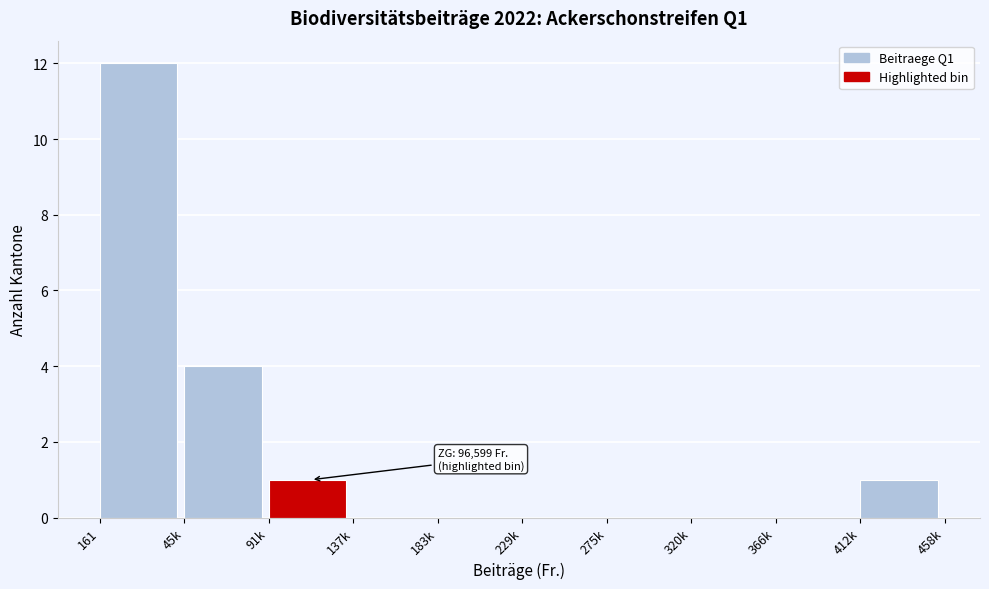

Reading left to right, extract all data points from this chart.

161=12	45k=4	91k=1	137k=0	183k=0	229k=0	275k=0	320k=0	366k=0	412k=1